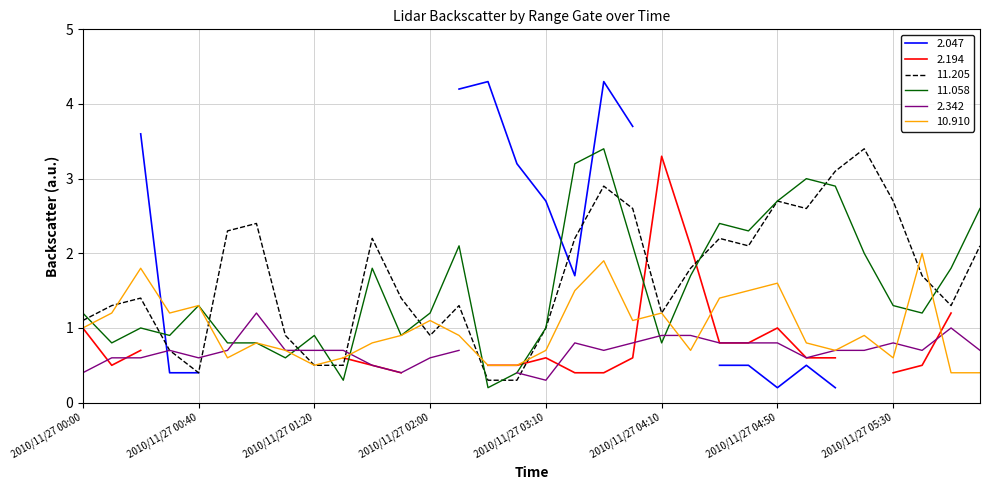

True or false: 10.910 and 11.205 cross at least once.

True